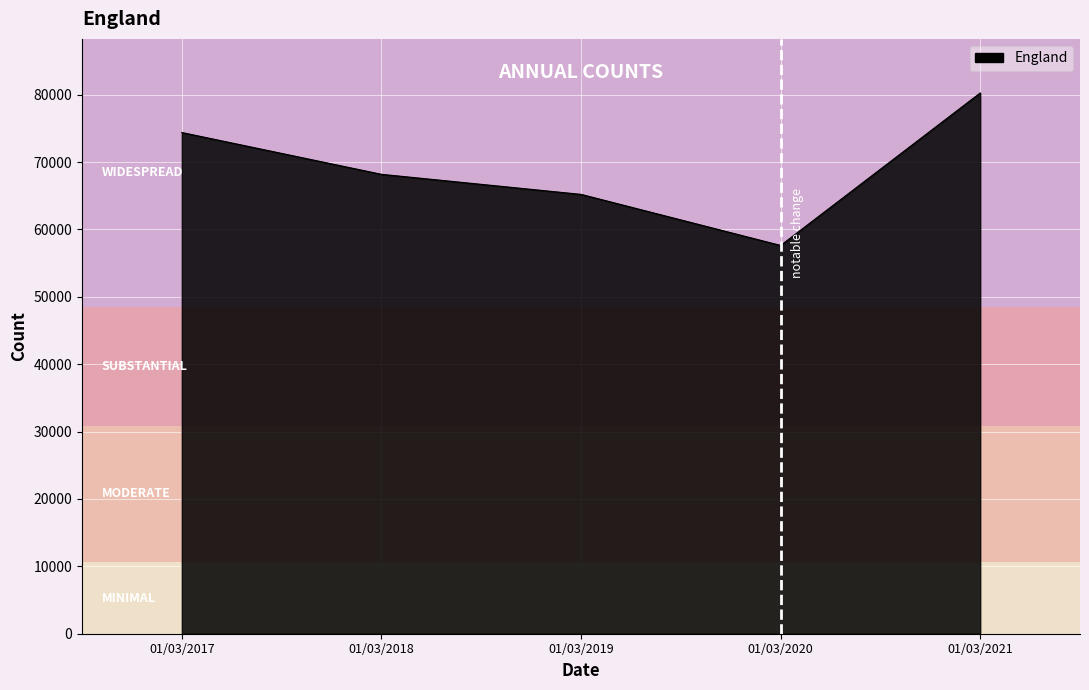

Approximately how many times larger is the value at 01/03/2019 compared to 01/03/2017?

0.9